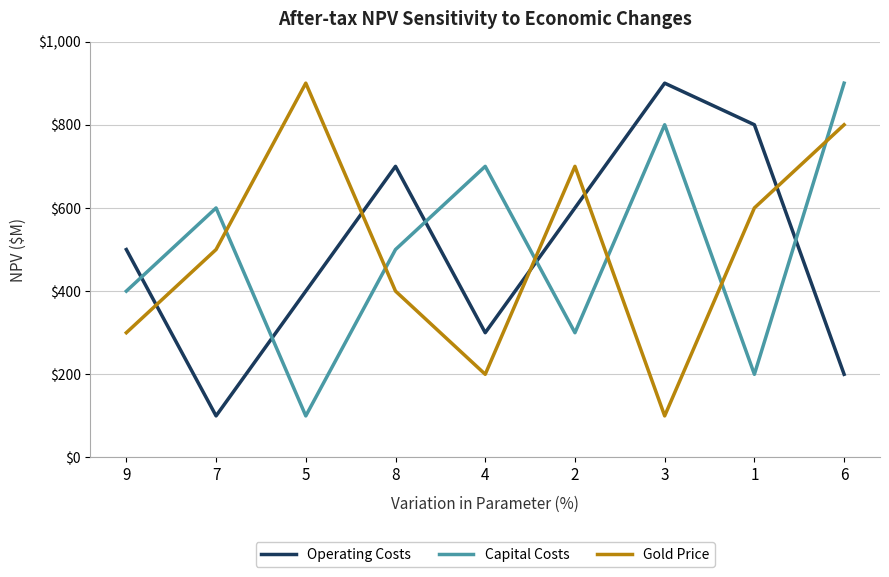

Reading right to left, what are all the values shown in this chart?

Operating Costs: 6=2	1=8	3=9	2=6	4=3	8=7	5=4	7=1	9=5
Capital Costs: 6=9	1=2	3=8	2=3	4=7	8=5	5=1	7=6	9=4
Gold Price: 6=8	1=6	3=1	2=7	4=2	8=4	5=9	7=5	9=3